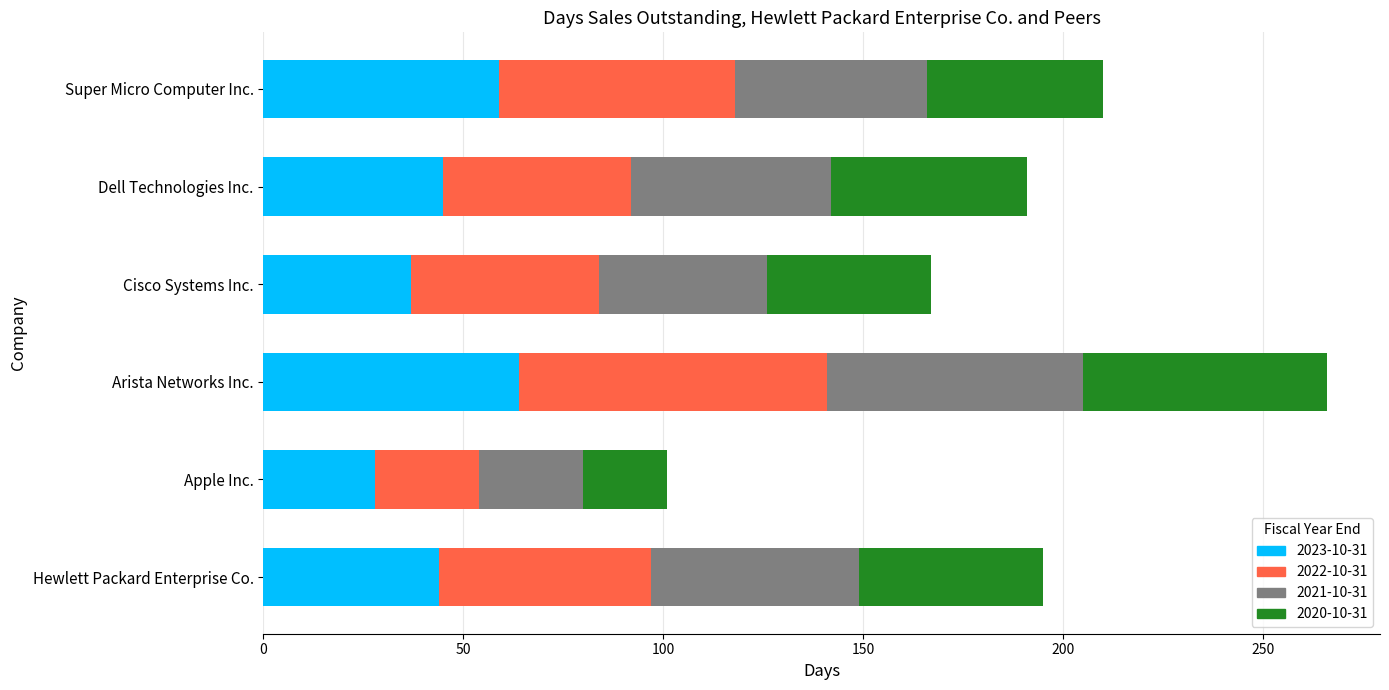

The value of 2023-10-31 at Apple Inc. is 37. True or false?

False